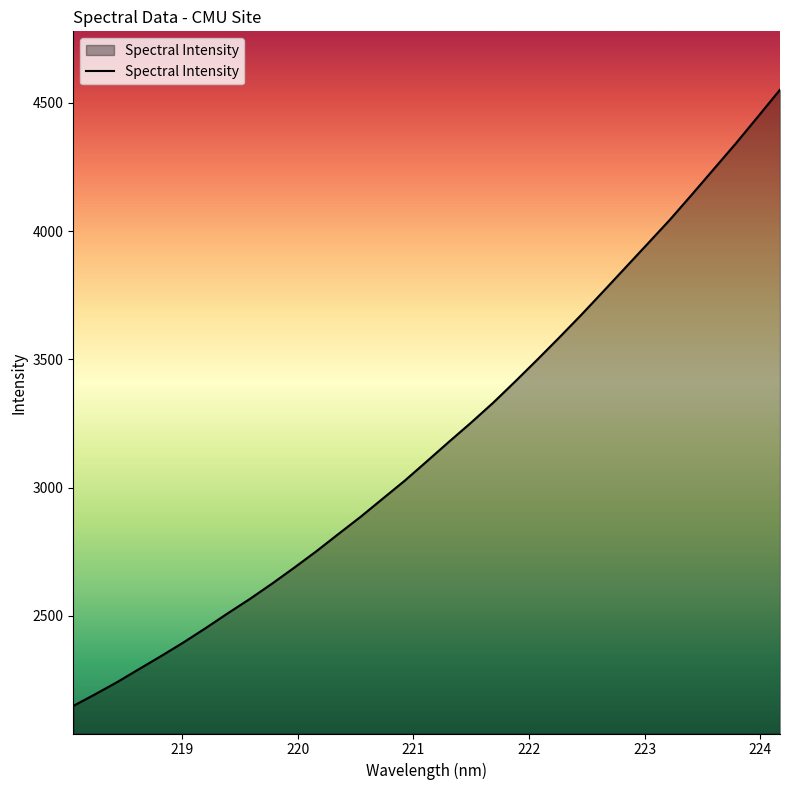

What is the difference between the maximum and minimum values?

2402.2